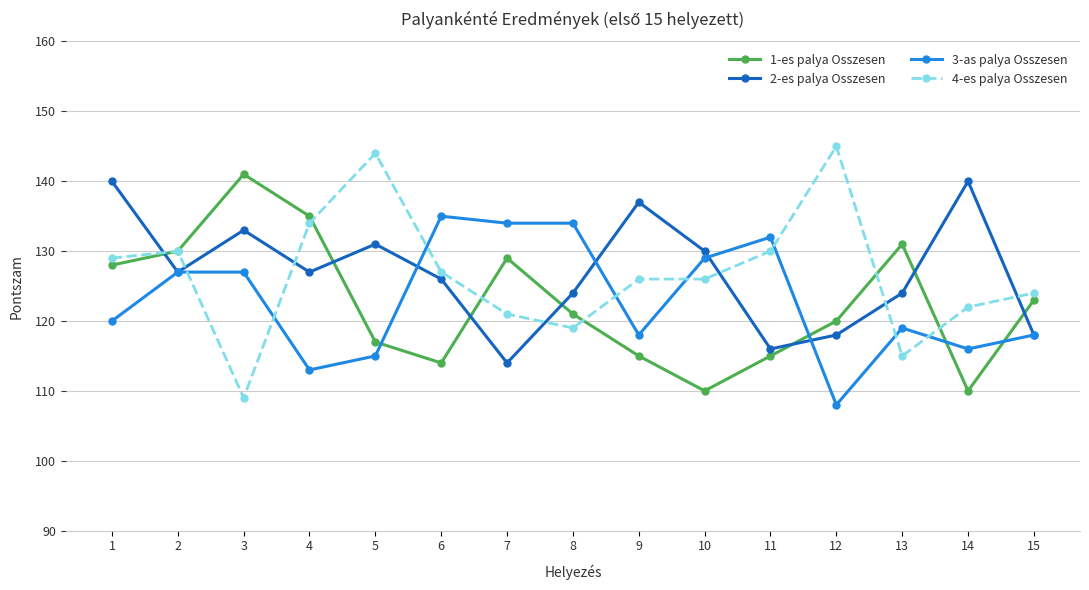

How many data points in 1-es palya Osszesen are less than 121?

7